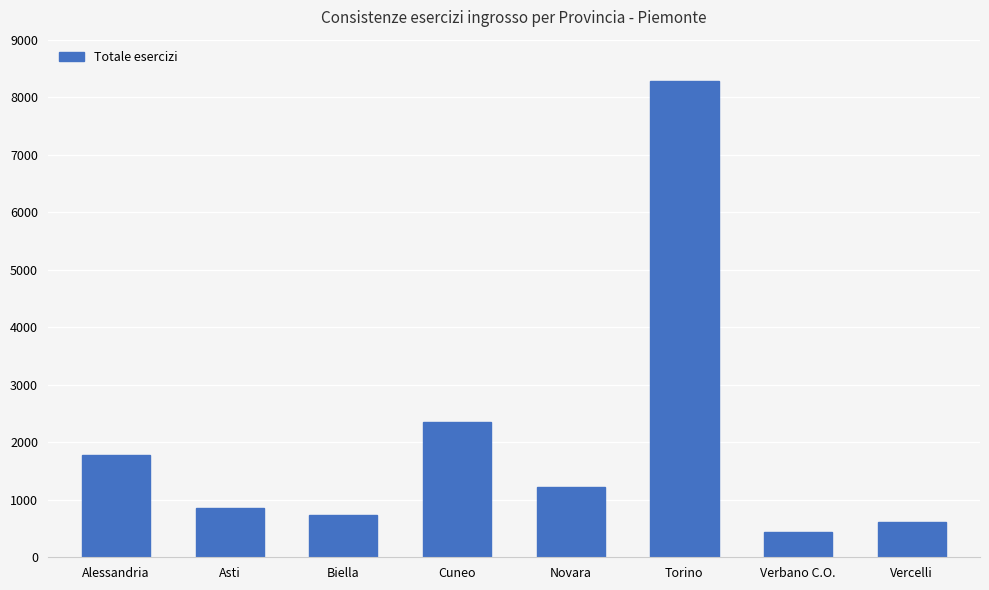

Does the chart contain stacked bars?

No